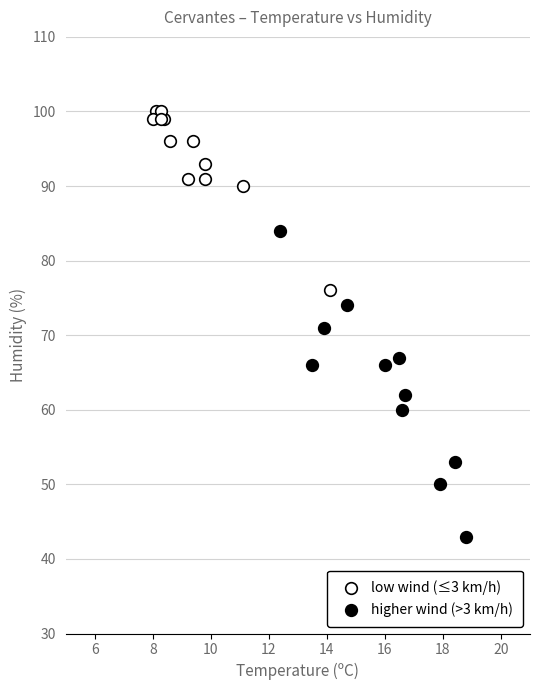

Which series contains the lowest Y value?

higher wind (>3 km/h)